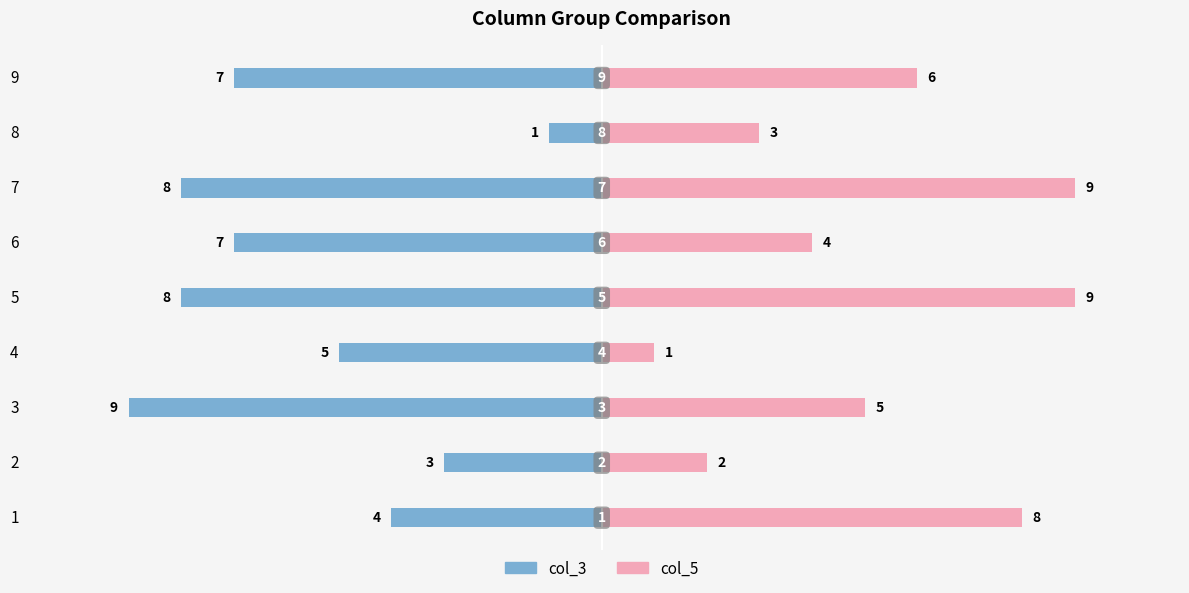

List the series in order of their peak value, highest first.

col_5, col_3